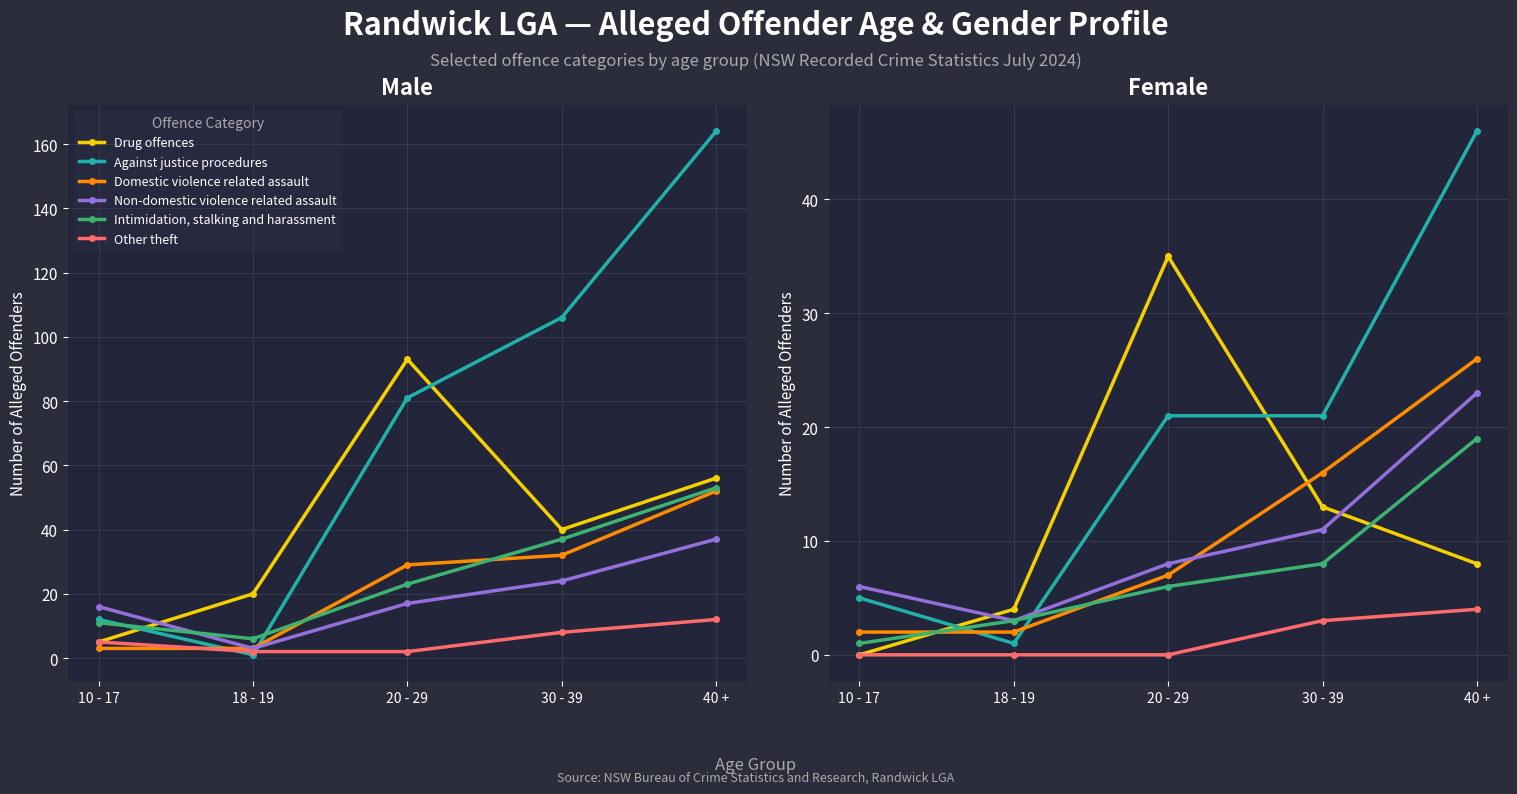

What is the difference between the highest and lowest values at 30 - 39?

18